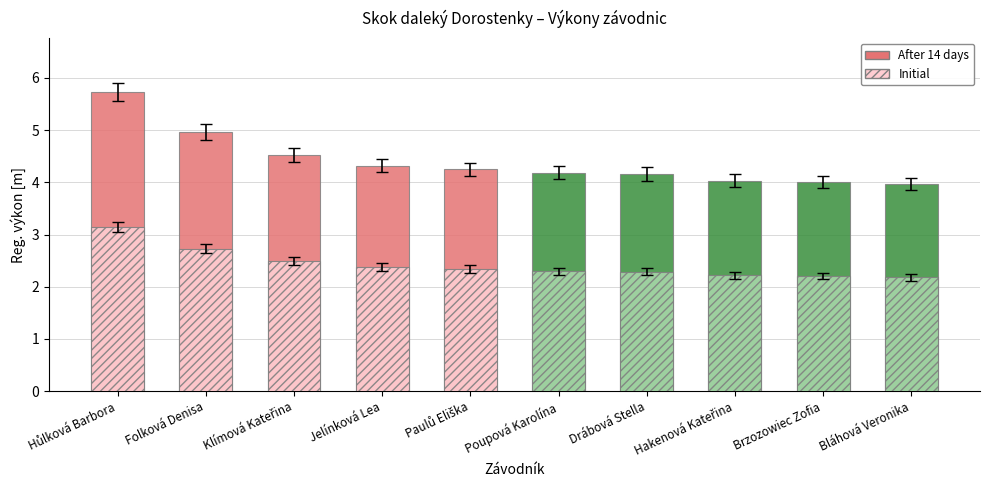

How many bars are there in total?

10